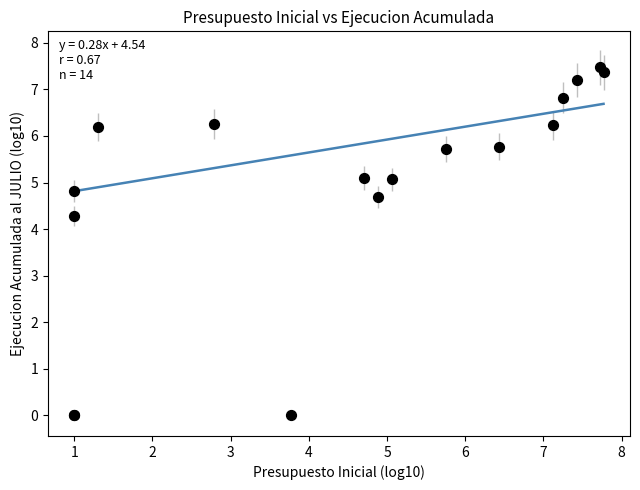

What Y value in the scatter plot is closest to 3?

4.3